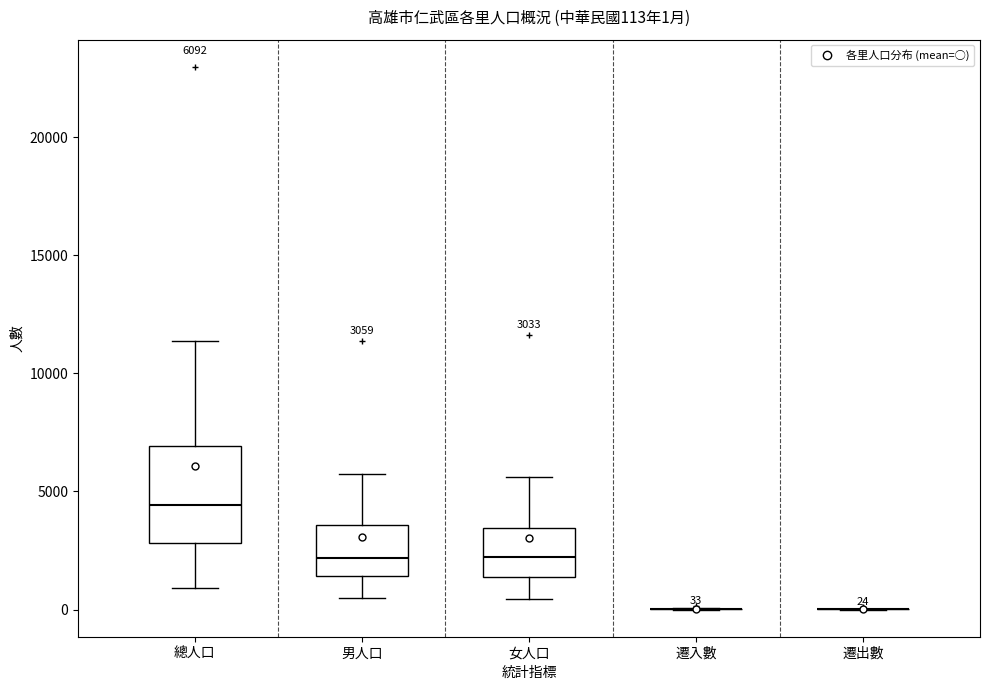

Which box is the tallest, from its lower edge to its upper edge?

總人口